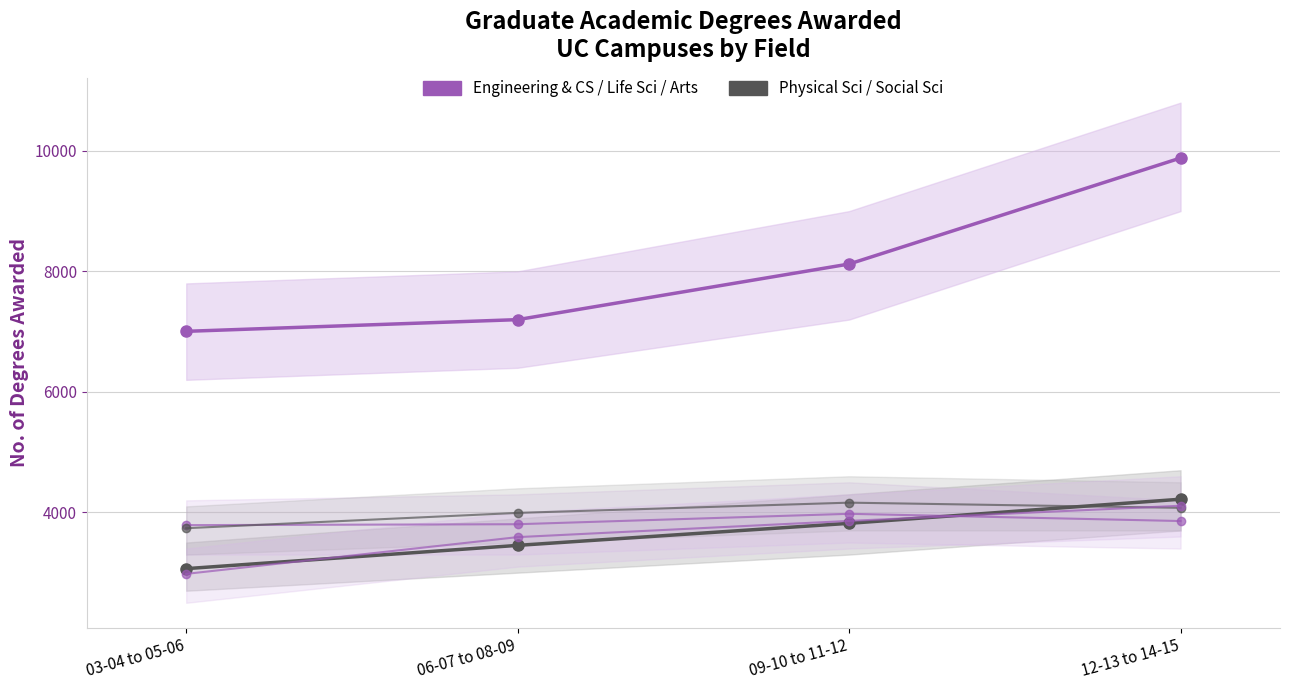

Is this an area chart (filled region under the line)?

No